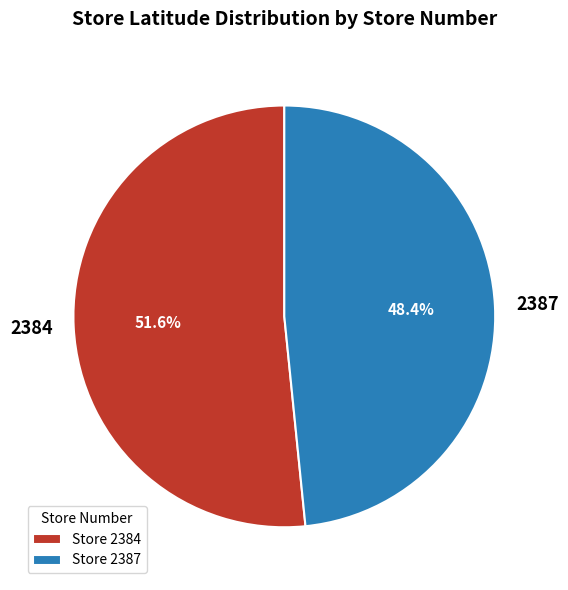

To the nearest percent, what is the combined percentage of 2384 and 2387?

100%